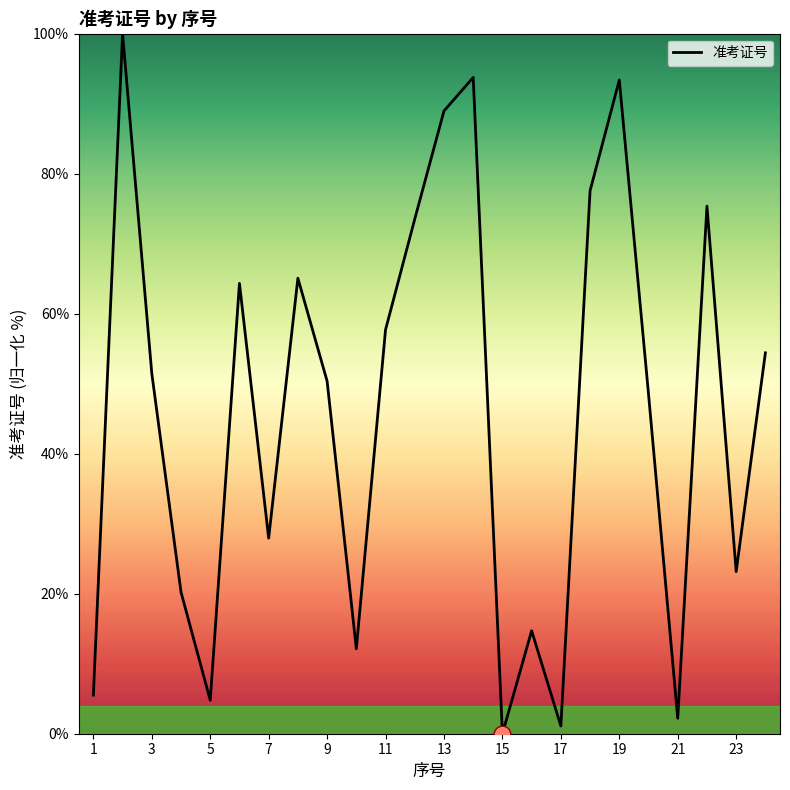

What is the difference between the maximum and minimum values?

100.0